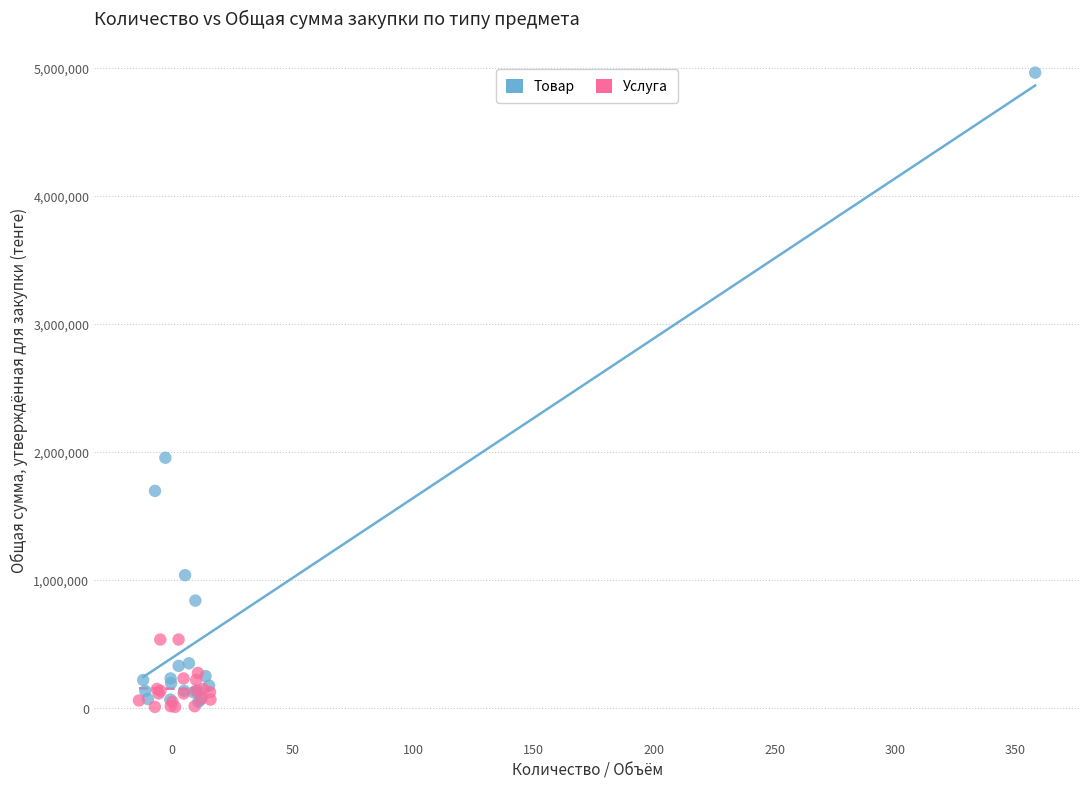

Which series has the largest Y range (max minus min)?

Товар